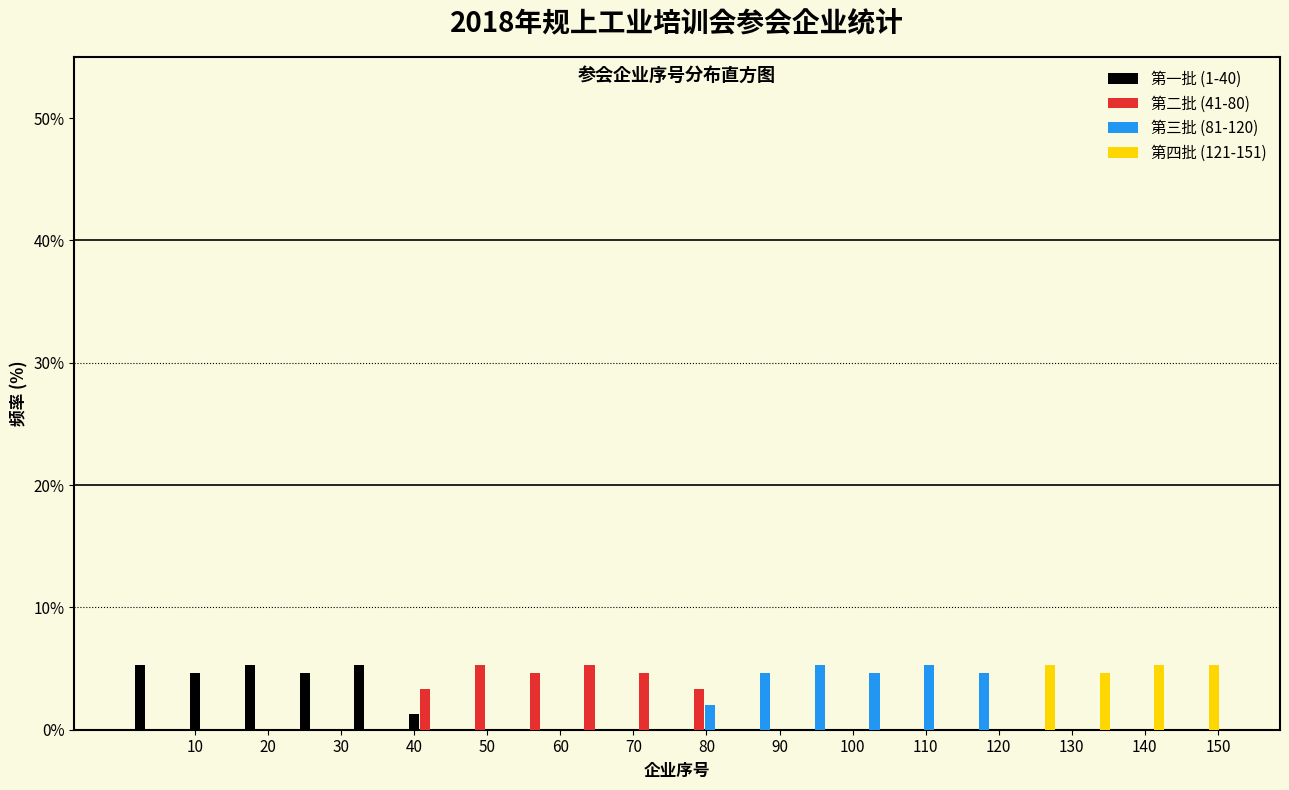

Reading left to right, transcribe this chart: for each range on the x-axis, give the height of each series' bar. Neither the bar edges nor the heights are printed on the chart, so give them approximately, as read against the axes.

1.0 to 8.5: 第一批 (1-40)=5	第二批 (41-80)=0	第三批 (81-120)=0	第四批 (121-151)=0
8.5 to 16.0: 第一批 (1-40)=5	第二批 (41-80)=0	第三批 (81-120)=0	第四批 (121-151)=0
16.0 to 23.5: 第一批 (1-40)=5	第二批 (41-80)=0	第三批 (81-120)=0	第四批 (121-151)=0
23.5 to 31.0: 第一批 (1-40)=5	第二批 (41-80)=0	第三批 (81-120)=0	第四批 (121-151)=0
31.0 to 38.5: 第一批 (1-40)=5	第二批 (41-80)=0	第三批 (81-120)=0	第四批 (121-151)=0
38.5 to 46.0: 第一批 (1-40)=1	第二批 (41-80)=3	第三批 (81-120)=0	第四批 (121-151)=0
46.0 to 53.5: 第一批 (1-40)=0	第二批 (41-80)=5	第三批 (81-120)=0	第四批 (121-151)=0
53.5 to 61.0: 第一批 (1-40)=0	第二批 (41-80)=5	第三批 (81-120)=0	第四批 (121-151)=0
61.0 to 68.5: 第一批 (1-40)=0	第二批 (41-80)=5	第三批 (81-120)=0	第四批 (121-151)=0
68.5 to 76.0: 第一批 (1-40)=0	第二批 (41-80)=5	第三批 (81-120)=0	第四批 (121-151)=0
76.0 to 83.5: 第一批 (1-40)=0	第二批 (41-80)=3	第三批 (81-120)=2	第四批 (121-151)=0
83.5 to 91.0: 第一批 (1-40)=0	第二批 (41-80)=0	第三批 (81-120)=5	第四批 (121-151)=0
91.0 to 98.5: 第一批 (1-40)=0	第二批 (41-80)=0	第三批 (81-120)=5	第四批 (121-151)=0
98.5 to 106.0: 第一批 (1-40)=0	第二批 (41-80)=0	第三批 (81-120)=5	第四批 (121-151)=0
106.0 to 113.5: 第一批 (1-40)=0	第二批 (41-80)=0	第三批 (81-120)=5	第四批 (121-151)=0
113.5 to 121.0: 第一批 (1-40)=0	第二批 (41-80)=0	第三批 (81-120)=5	第四批 (121-151)=0
121.0 to 128.5: 第一批 (1-40)=0	第二批 (41-80)=0	第三批 (81-120)=0	第四批 (121-151)=5
128.5 to 136.0: 第一批 (1-40)=0	第二批 (41-80)=0	第三批 (81-120)=0	第四批 (121-151)=5
136.0 to 143.5: 第一批 (1-40)=0	第二批 (41-80)=0	第三批 (81-120)=0	第四批 (121-151)=5
143.5 to 151.0: 第一批 (1-40)=0	第二批 (41-80)=0	第三批 (81-120)=0	第四批 (121-151)=5